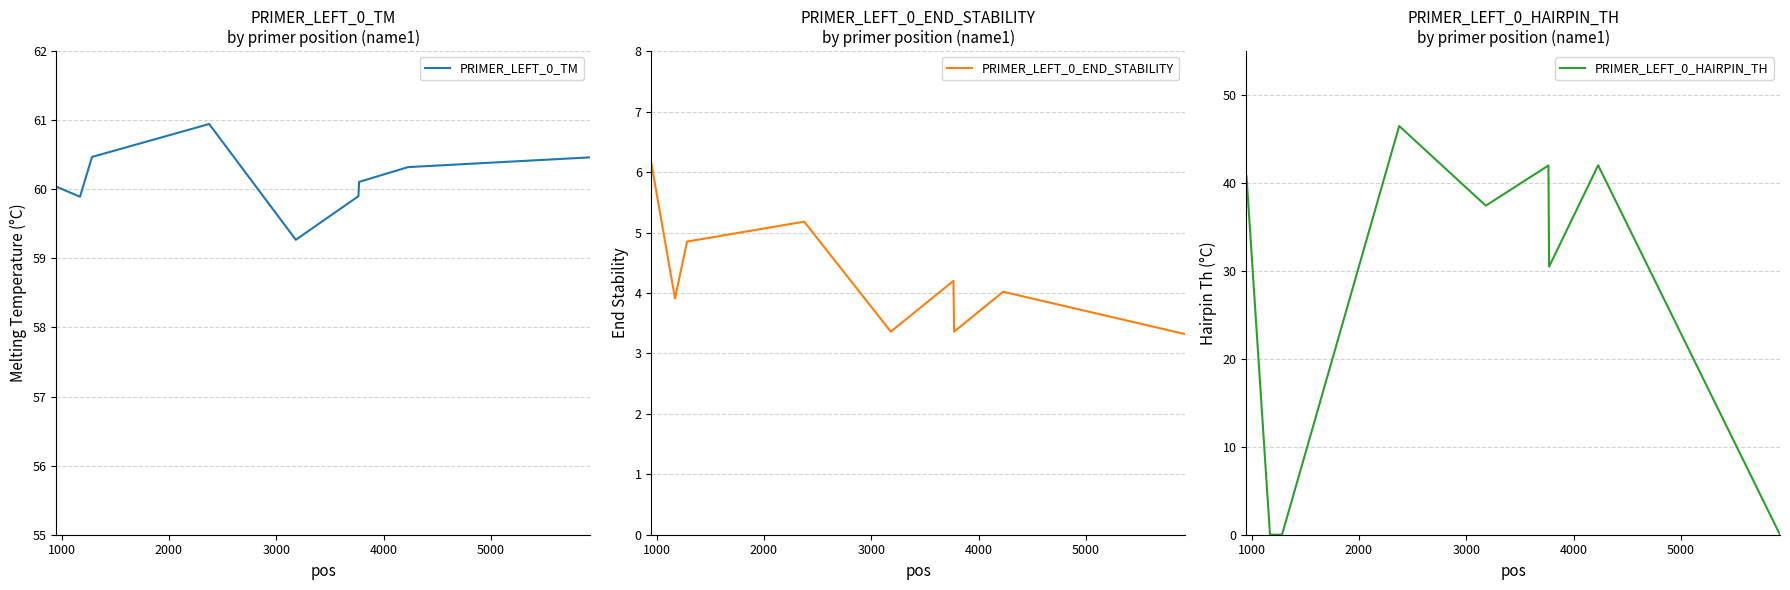

What is the highest value of the PRIMER_LEFT_0_TM series?

60.9